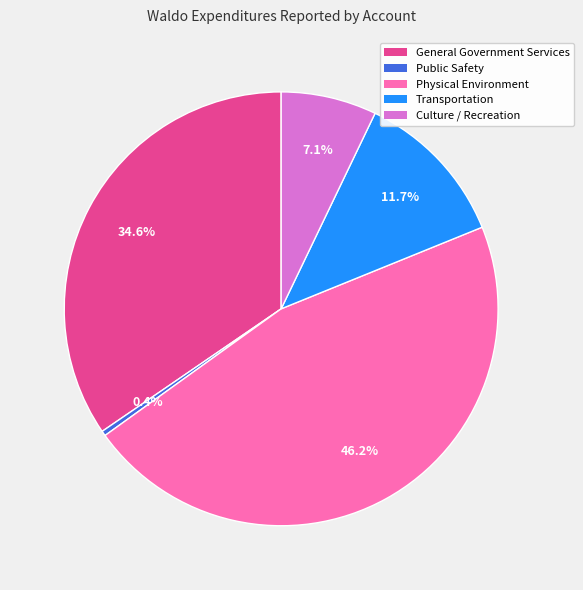

Rank the categories by value from lowest to highest.

Public Safety, Culture / Recreation, Transportation, General Government Services, Physical Environment